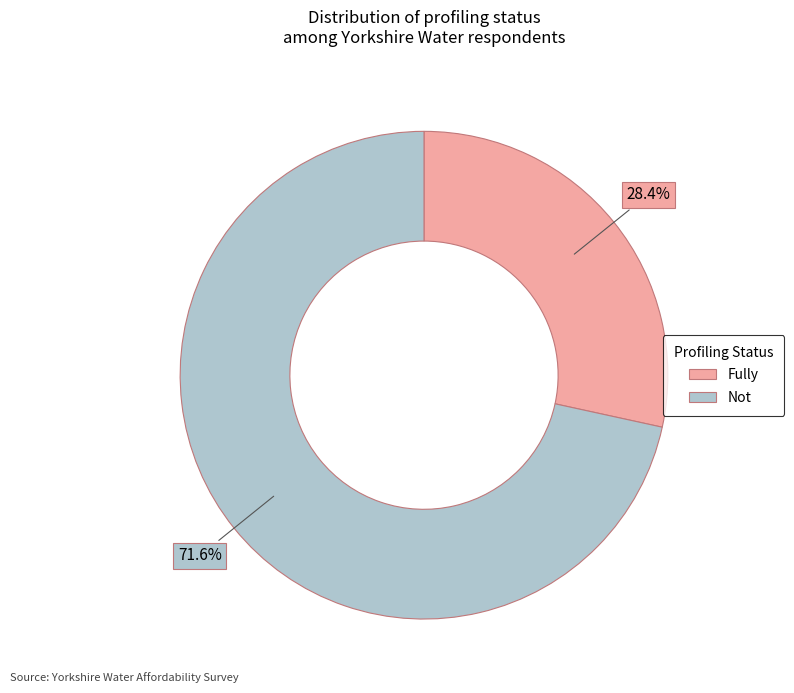

To the nearest percent, what is the average slice percentage?

50%